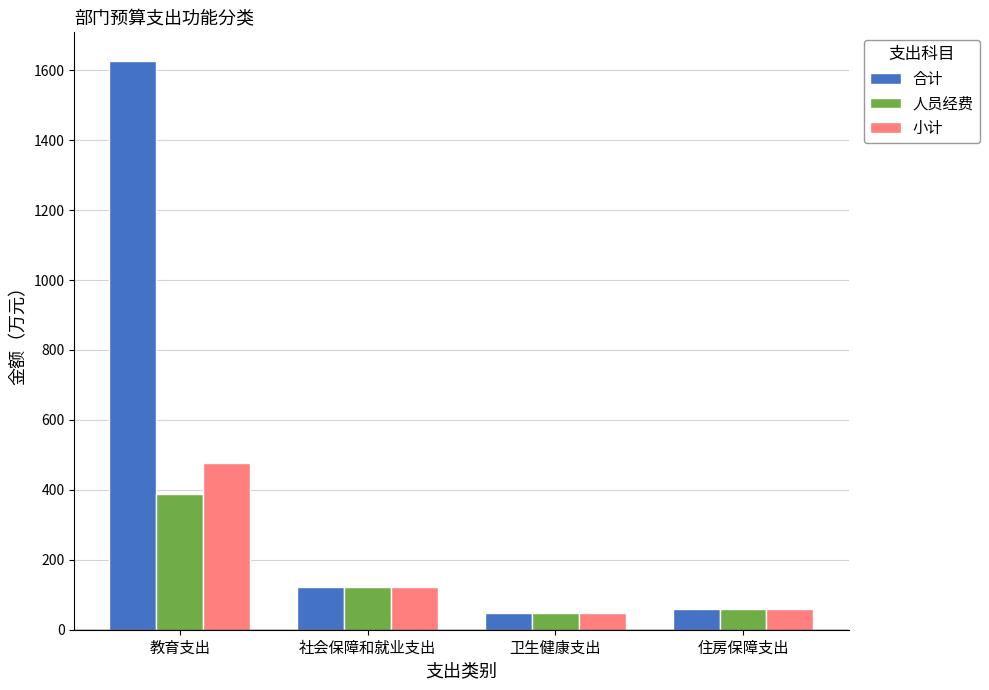

Is it true that 合计 equals 1627.0 at 教育支出?

True